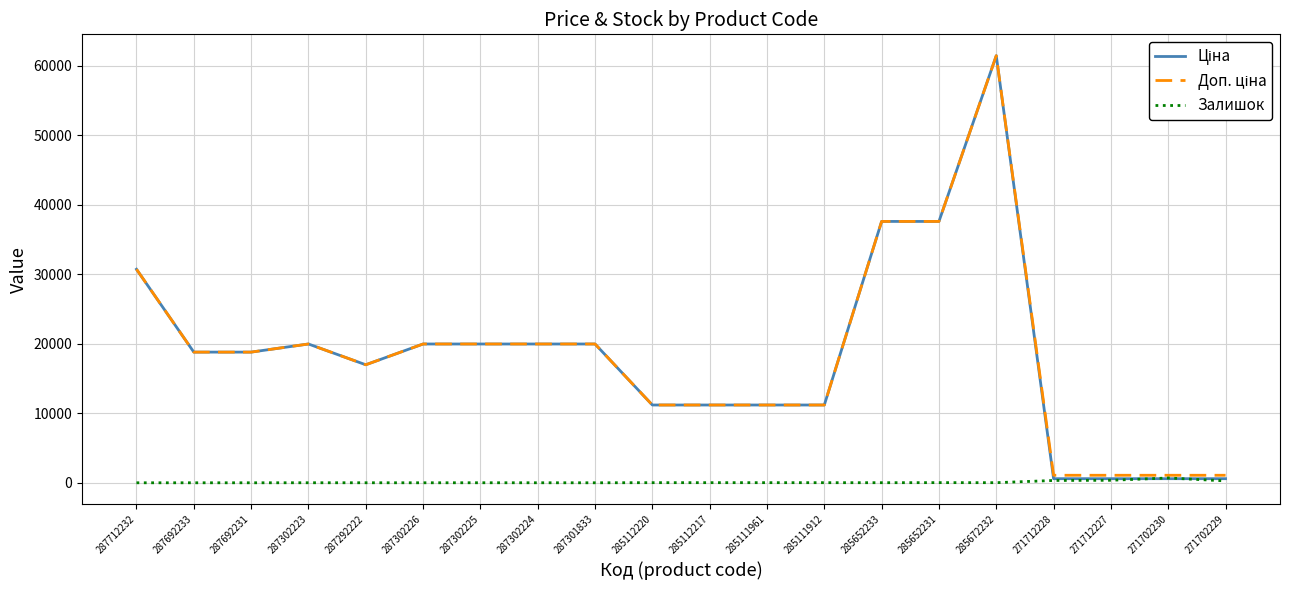

What is the difference between the highest and lowest values at 287692233?

18796.8